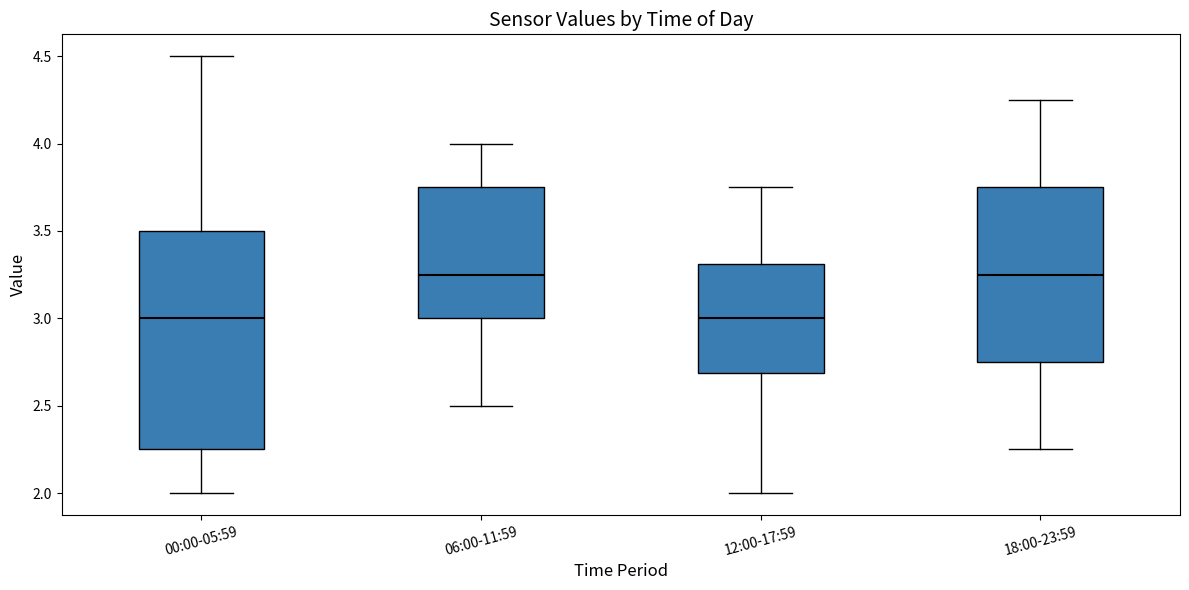

Reading left to right, transcribe this box plot: for each box, give where its median line is, the range the box spans, and where its two whiskers end, as read against the y-axis. The values are not printed on the chart, so give them approximately, as read against the axis.

00:00-05:59: median 3.00, box 2.25 to 3.50, whiskers 2.00 to 4.50
06:00-11:59: median 3.25, box 3.00 to 3.75, whiskers 2.50 to 4.00
12:00-17:59: median 3.00, box 2.70 to 3.30, whiskers 2.00 to 3.75
18:00-23:59: median 3.25, box 2.75 to 3.75, whiskers 2.25 to 4.25